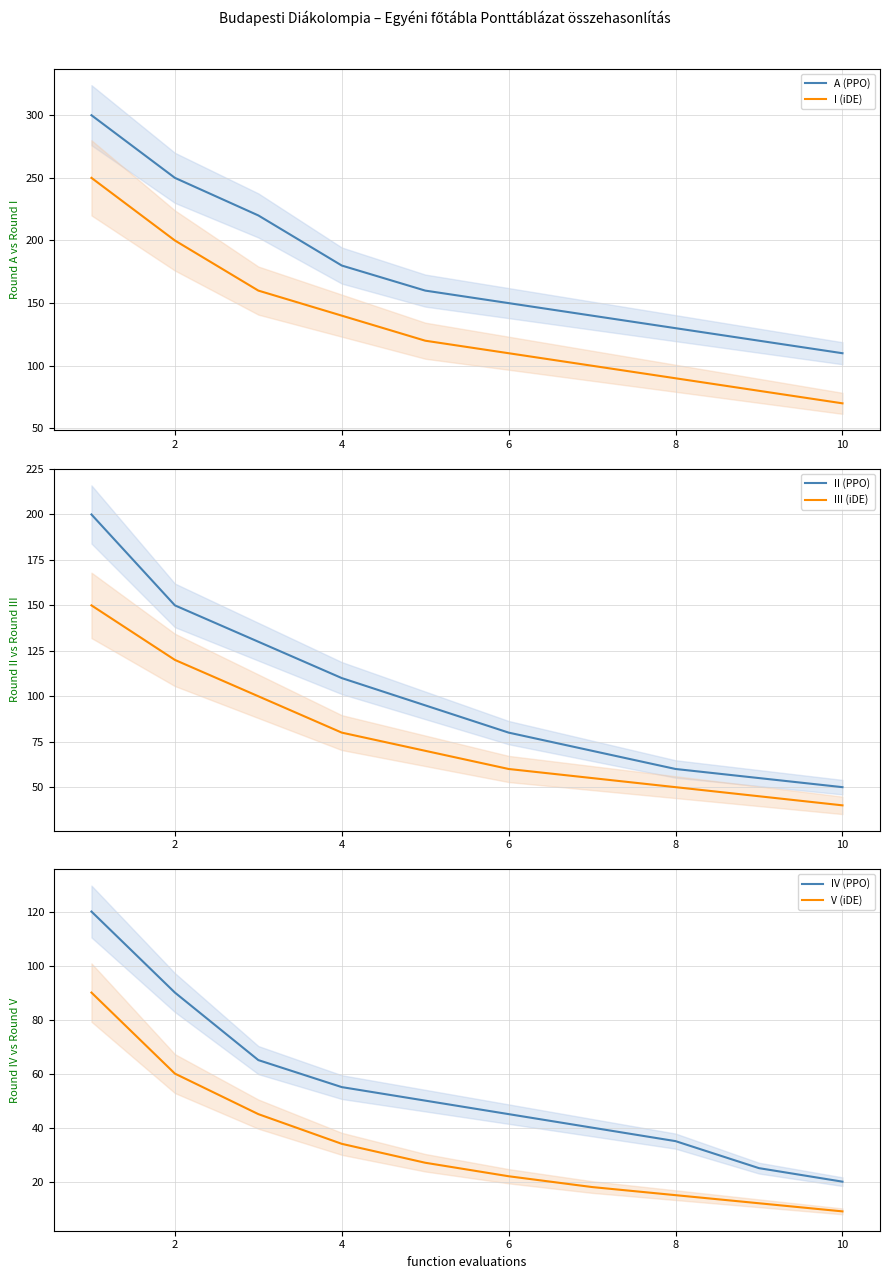

How many series are shown in this chart?

6